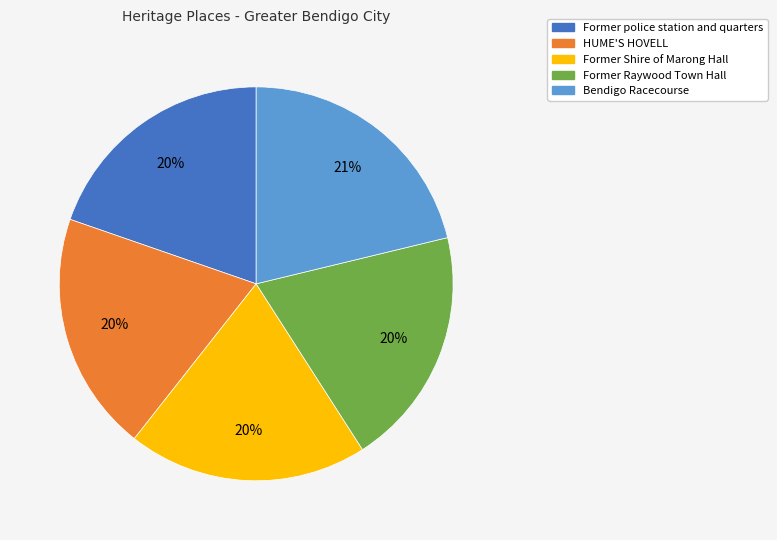

Is the sum of Former Raywood Town Hall and Former police station and quarters greater than half?

No